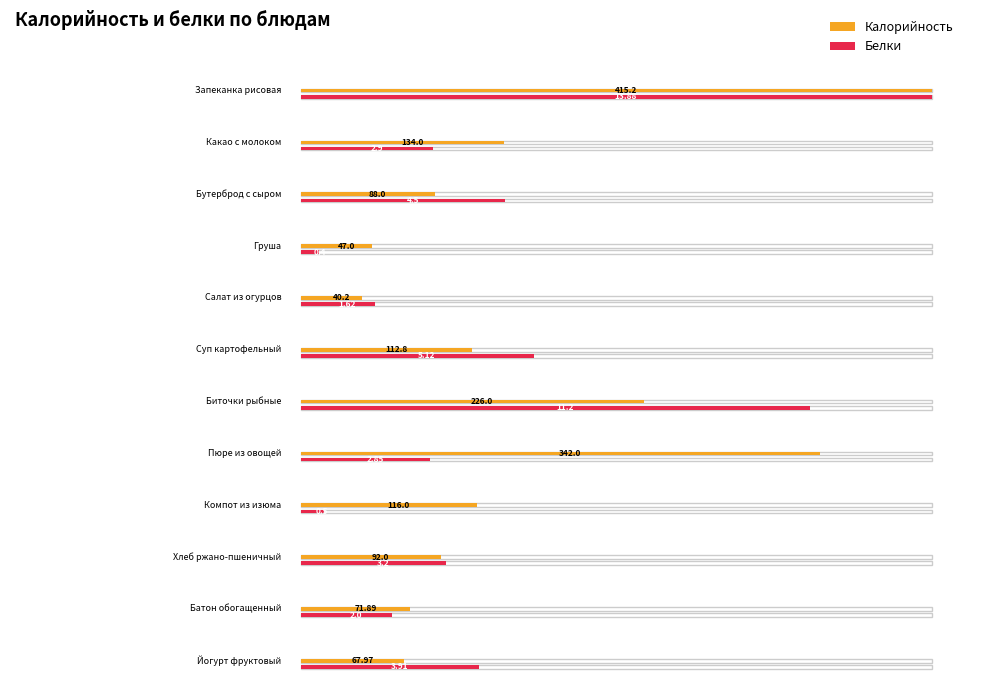

Rank the series by their average value, from highest to lowest.

Калорийность, Белки